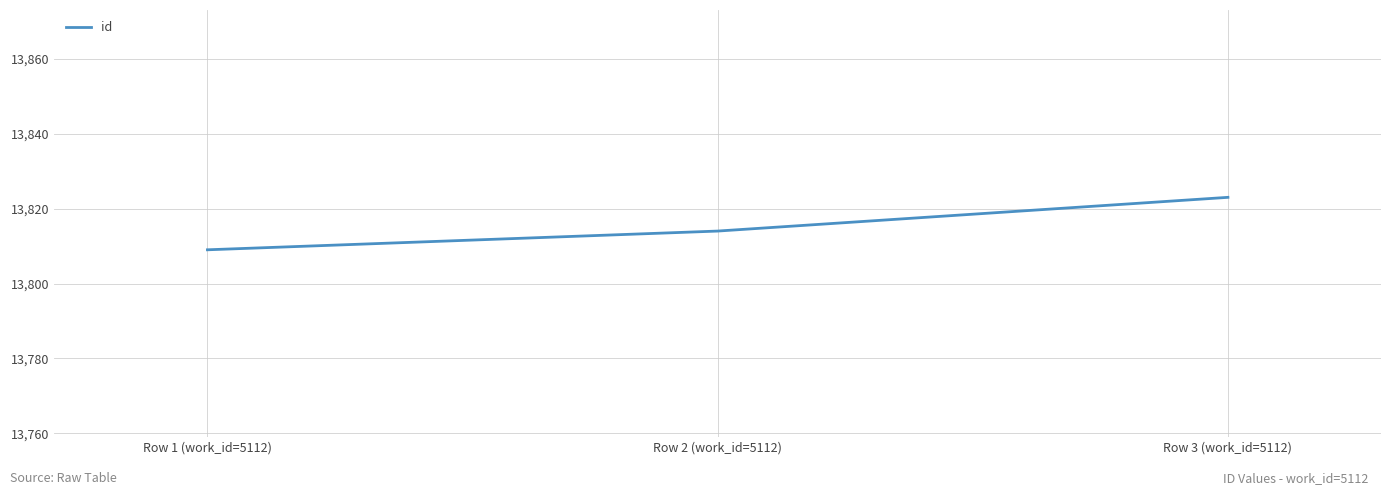

Which category has the lowest value across all series?

Row 1 (work_id=5112)